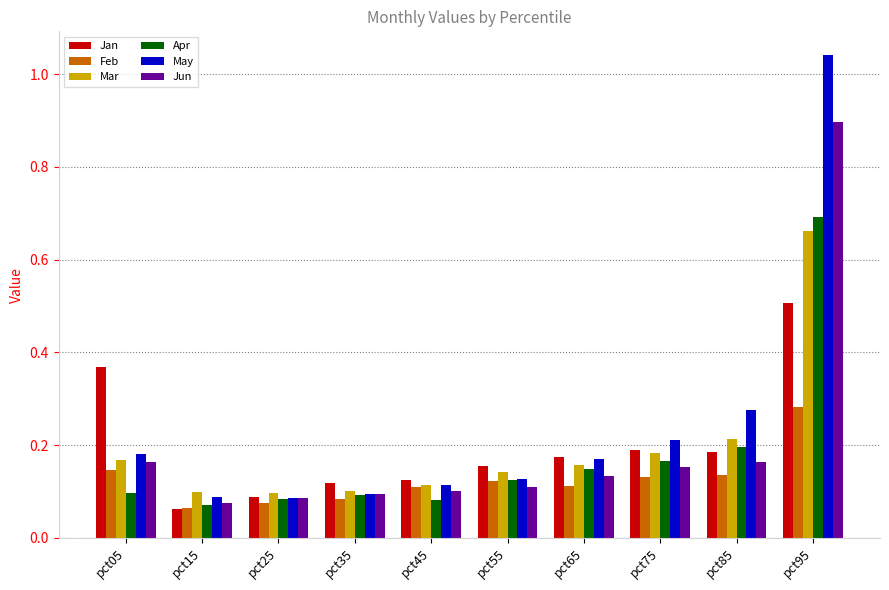

Which series has the largest total across all categories?

May